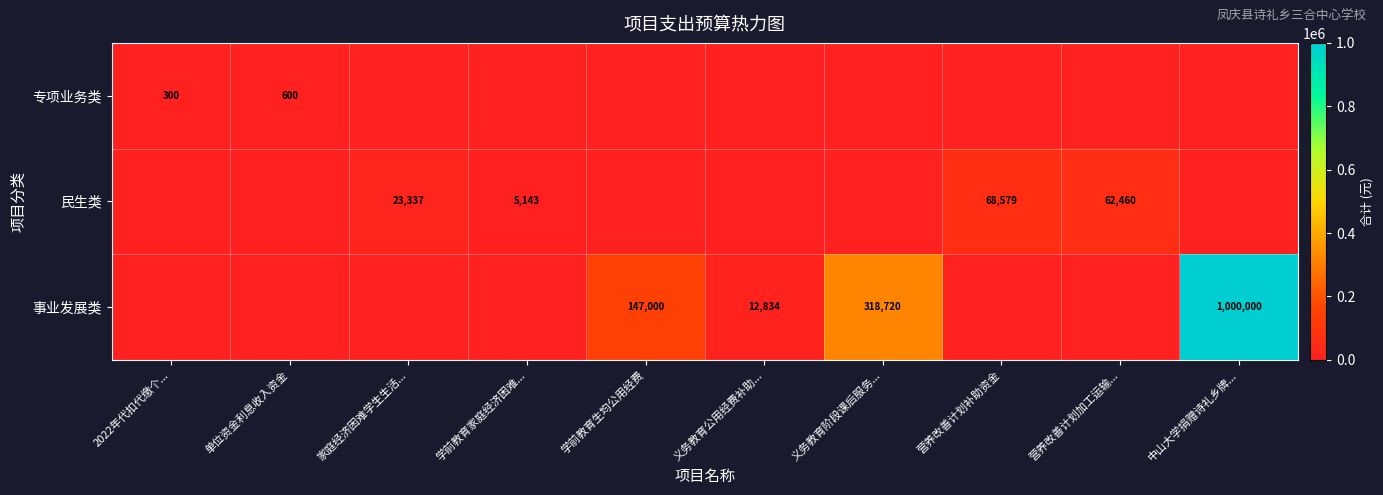

The value of 事业发展类 at 学前教育生均公用经费 is 147000. True or false?

True